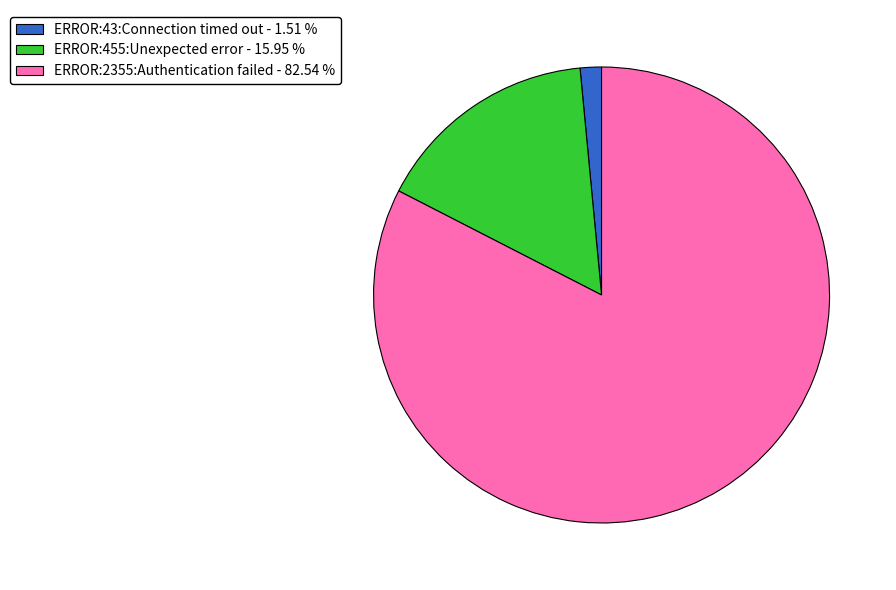

What is the majority slice?

ERROR:2355:Authentication failed